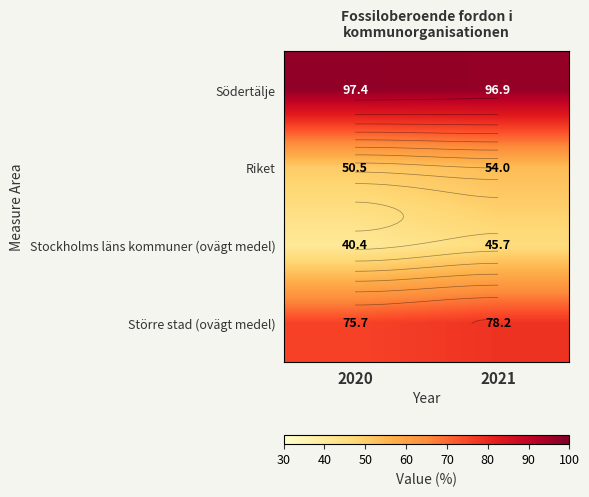

What is the minimum value for Större stad (ovägt medel)?

75.7